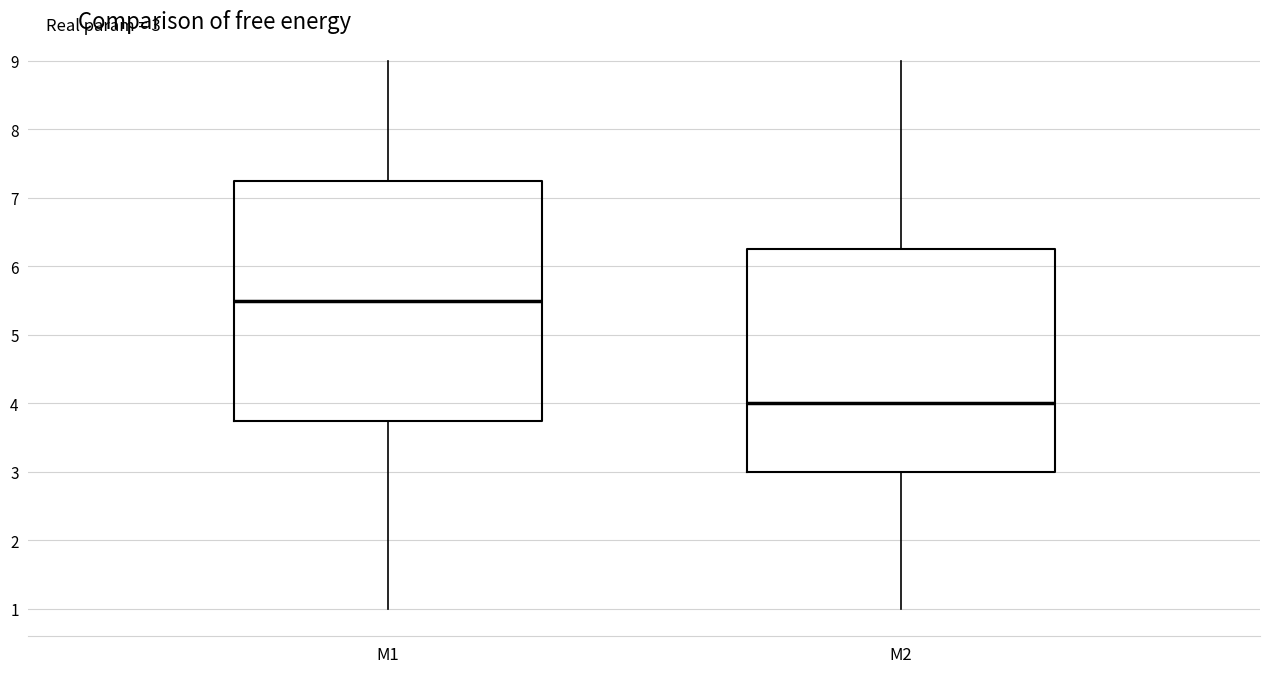

Which box is the tallest, from its lower edge to its upper edge?

M1